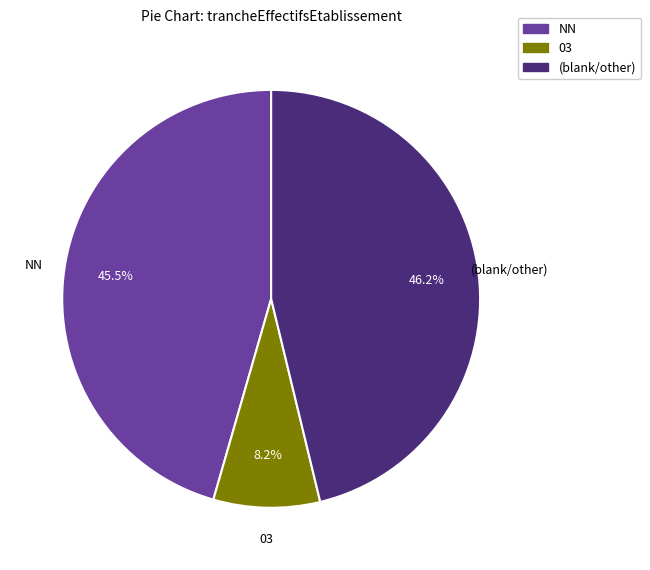

To the nearest percent, what is the average slice percentage?

33%